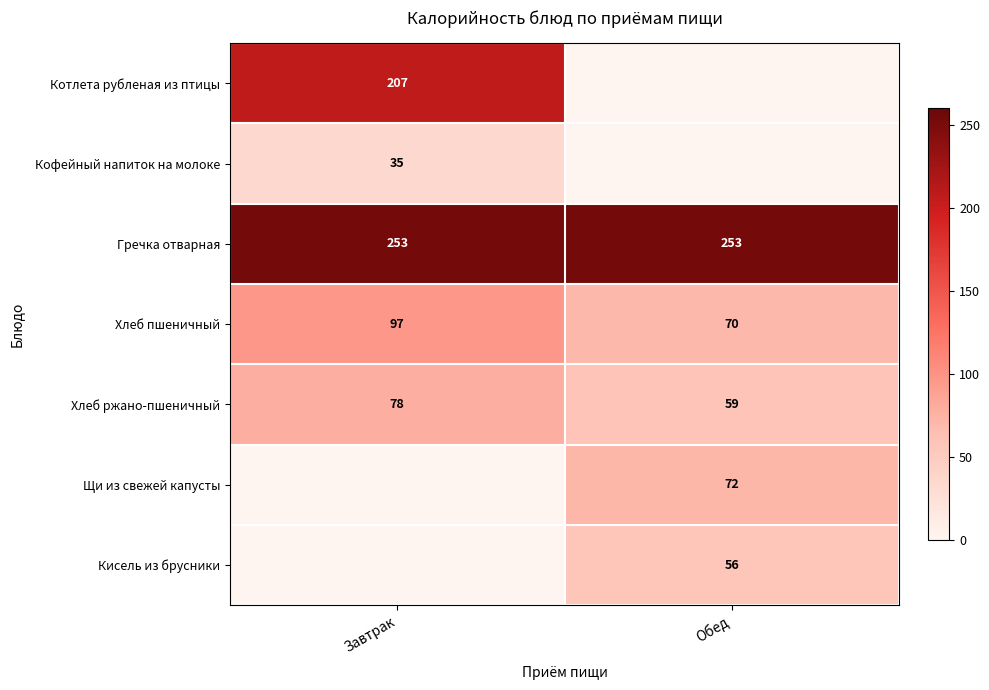

True or false: Щи из свежей капусты has a value of 111.4 at Обед.

False